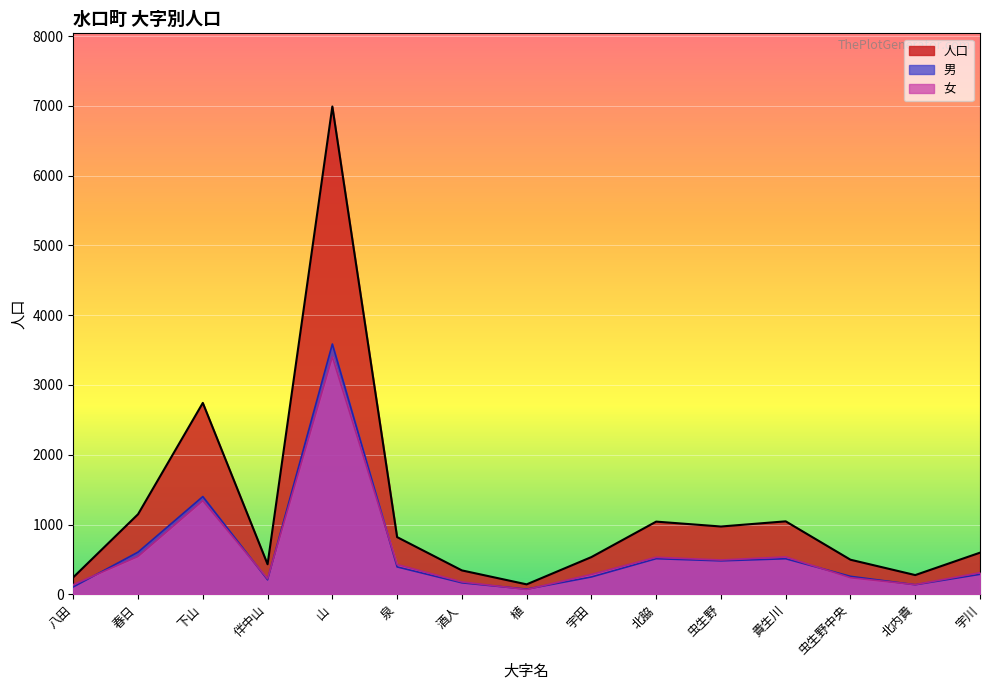

What is the minimum value shown in the chart?

69